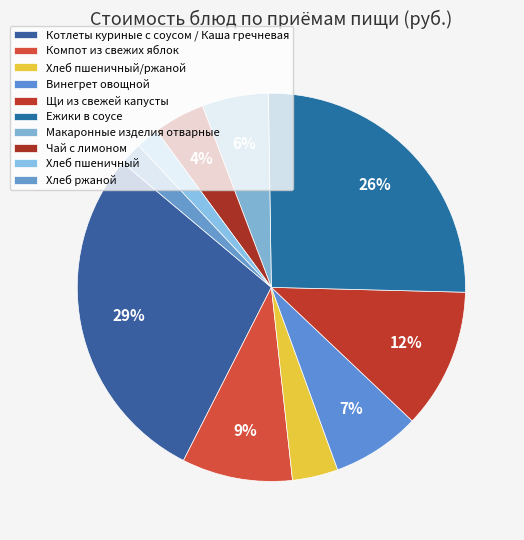

To the nearest percent, what percentage of the pie is Компот из свежих яблок?

9%